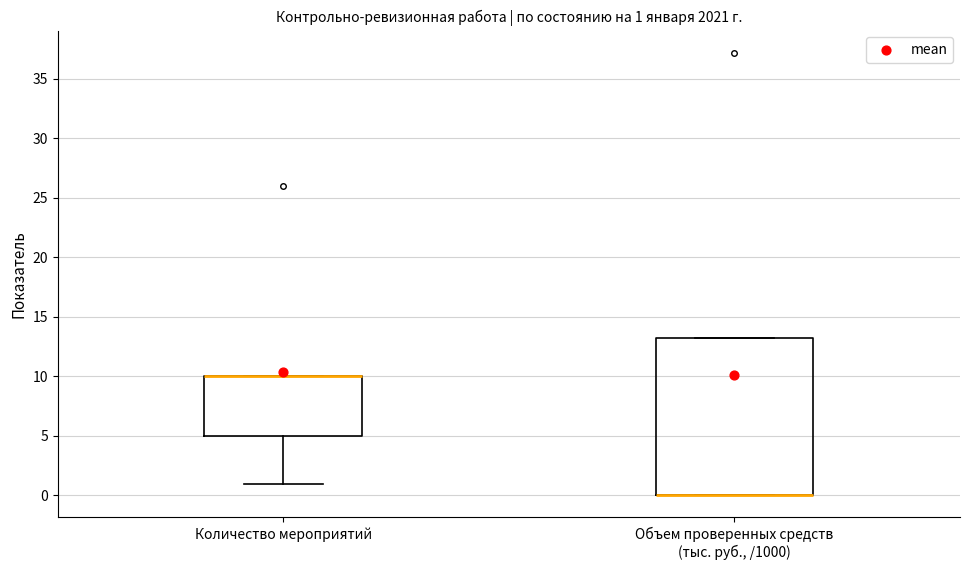

Comparing the boxes themselves (not the whiskers), which one is the tallest?

Объем проверенных средств (тыс. руб., /1000)